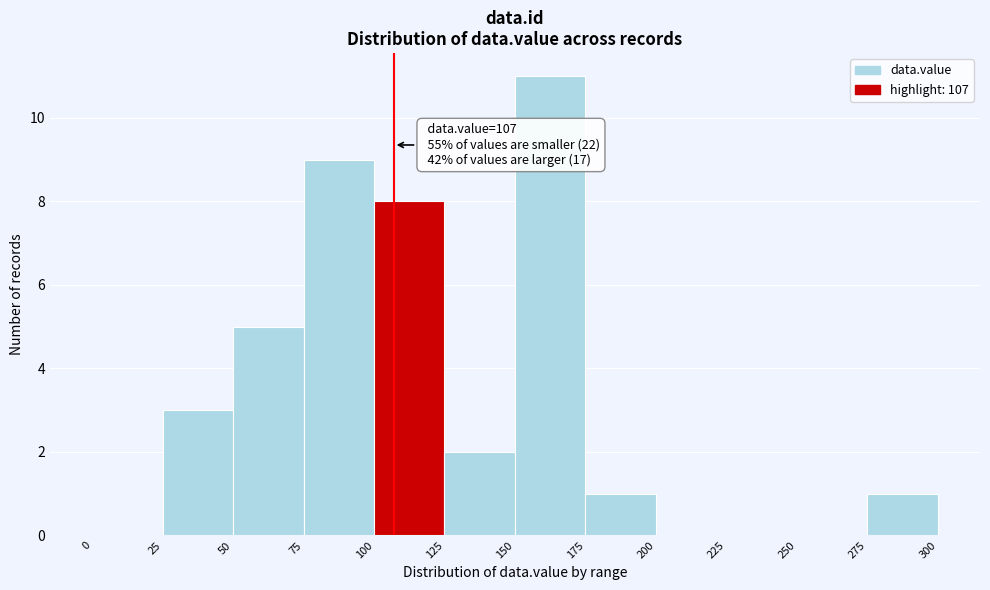

Which range on the x-axis has the tallest bar?

150 to 175